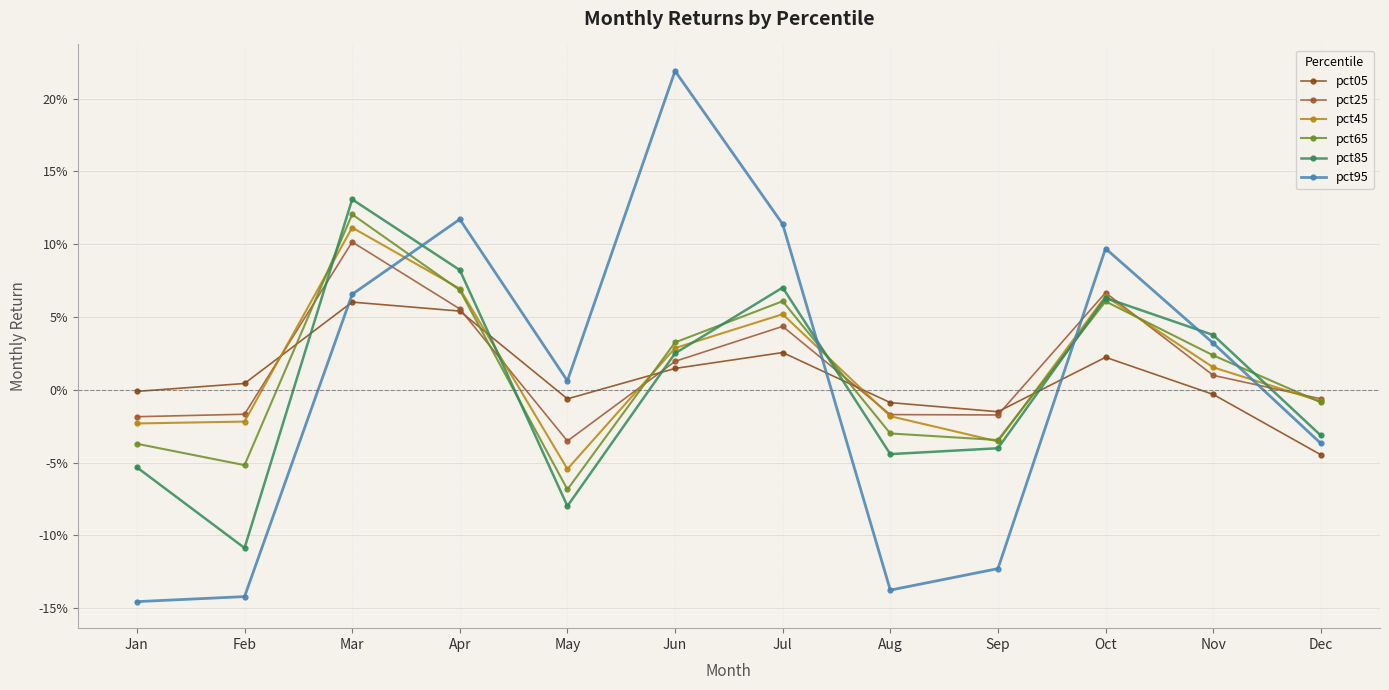

What is the difference between the maximum and minimum values in the pct95 series?

0.4